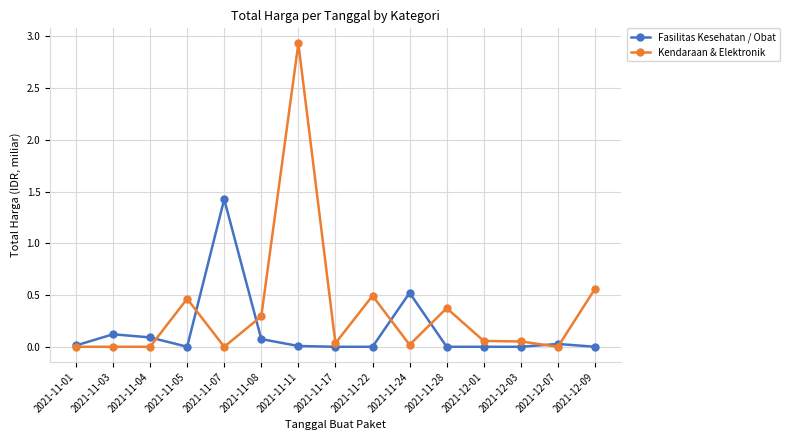

List the series in order of their peak value, highest first.

Kendaraan & Elektronik, Fasilitas Kesehatan / Obat